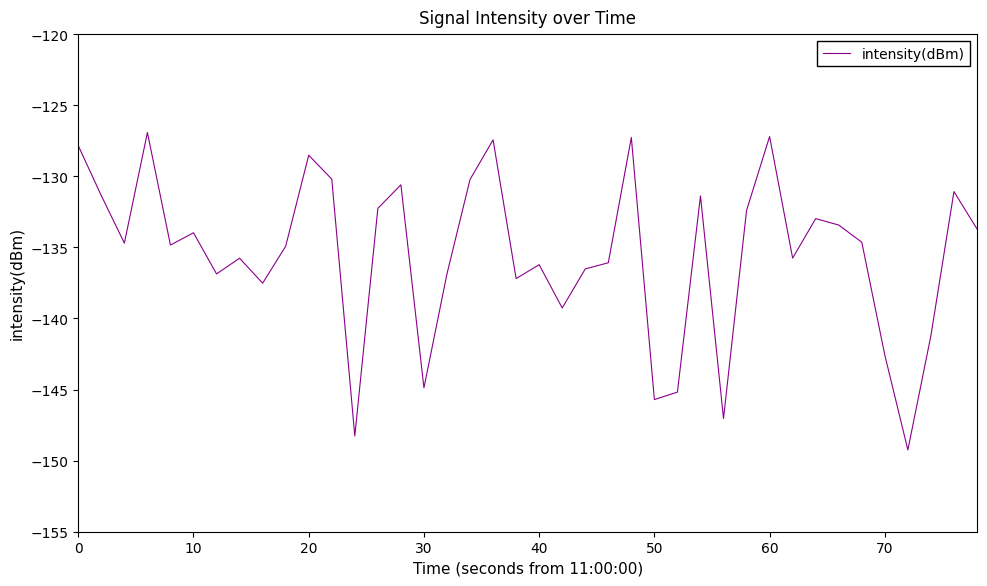

What is the difference between the maximum and minimum values?

22.3